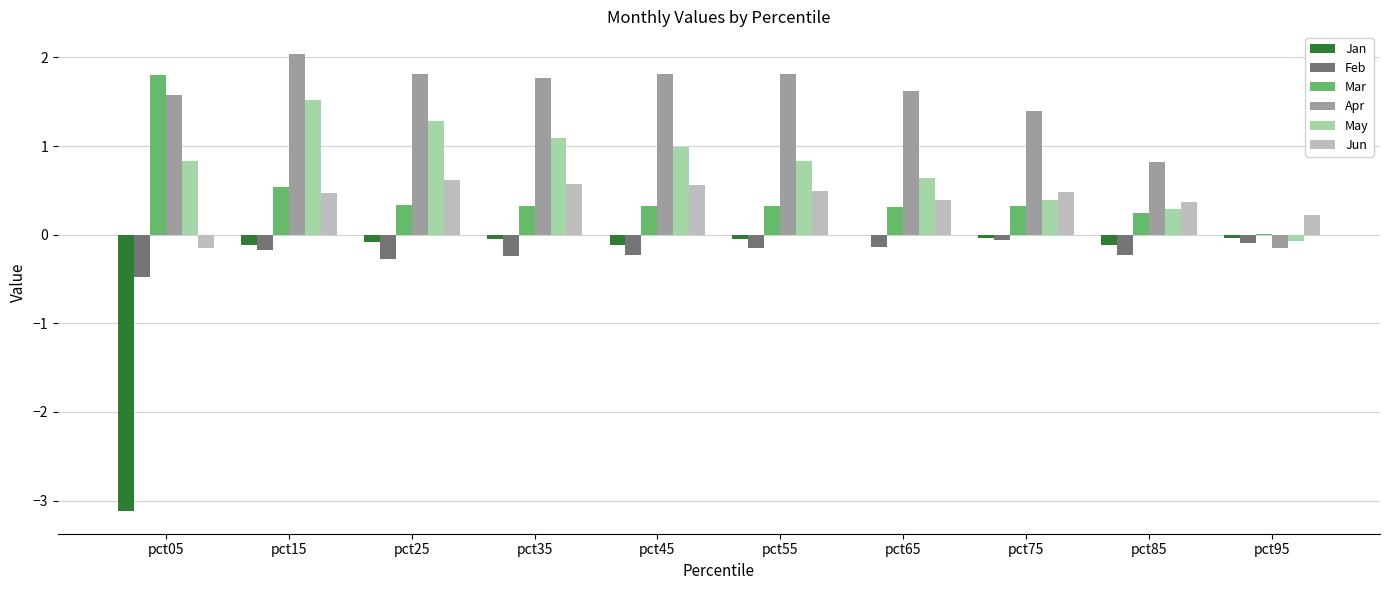

What is the sum of all Feb values?

-2.1